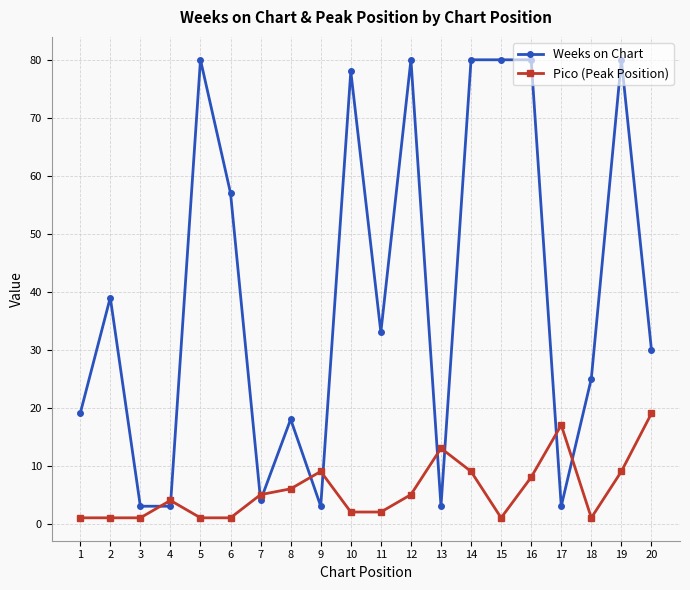

How many lines are shown in the chart?

2